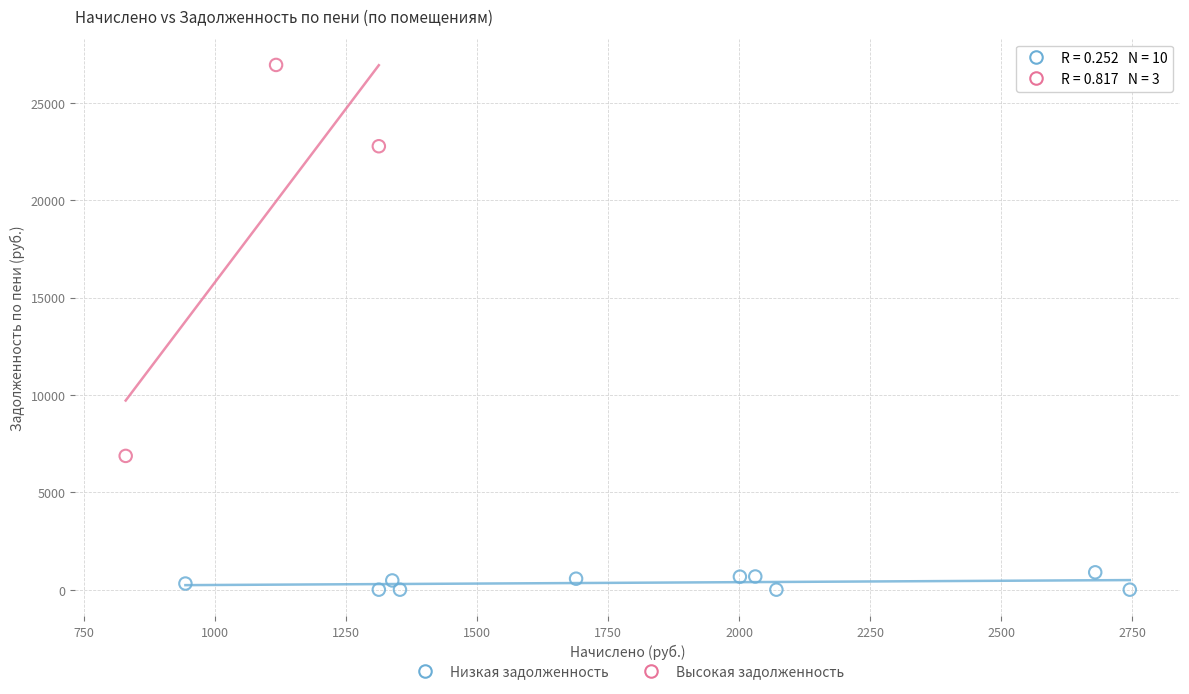

Which series reaches the minimum Y coordinate?

Низкая задолженность